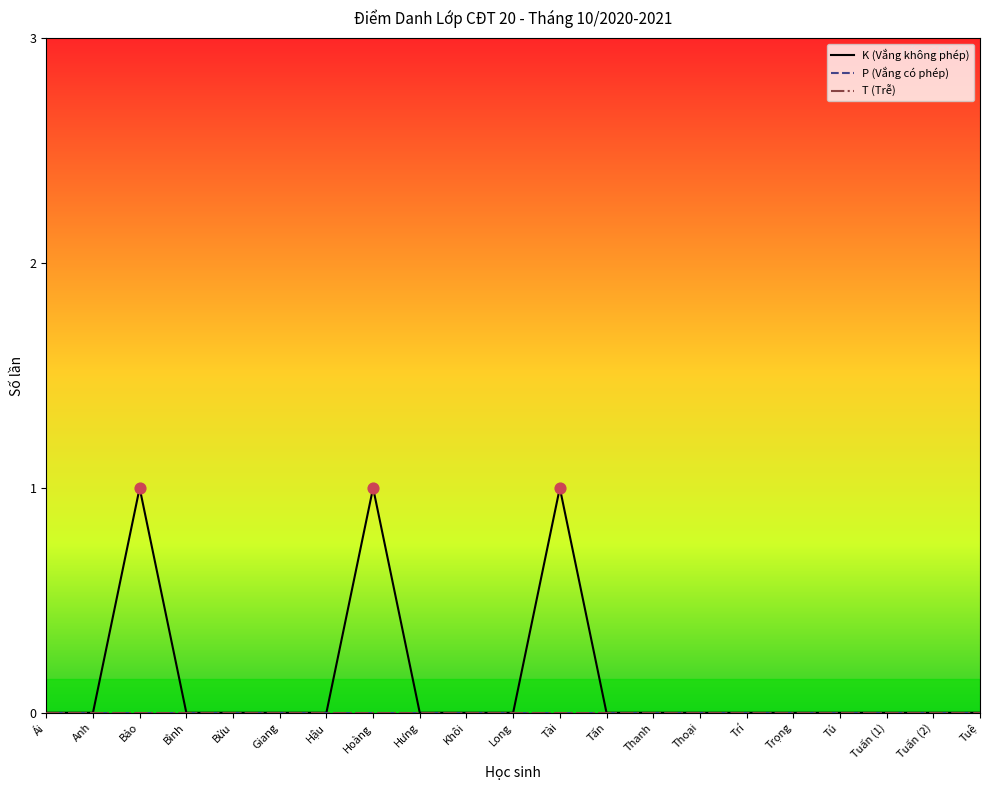

Is this an area chart (filled region under the line)?

No